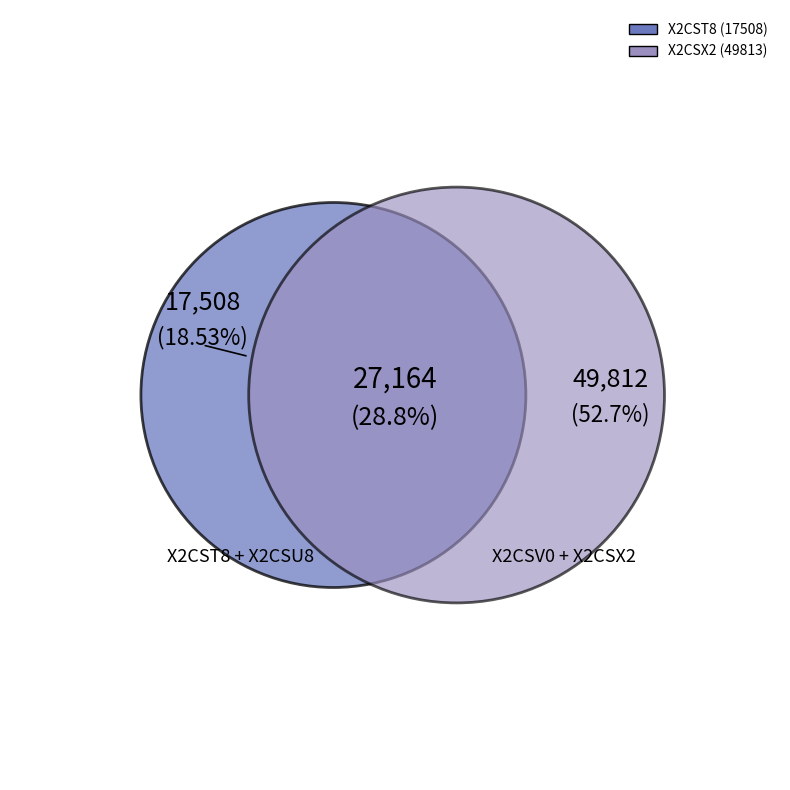

Which category has the smallest portion of the pie?

X2CSU8